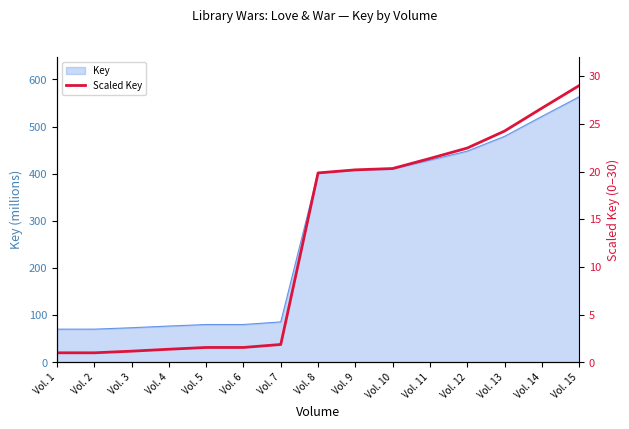

At which category does the chart reach its peak across all series?

Vol. 15